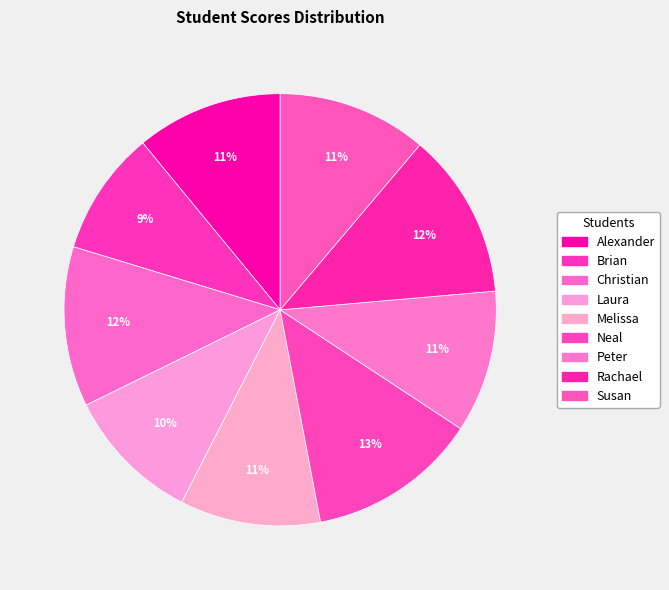

What is the largest slice in the pie chart?

Neal